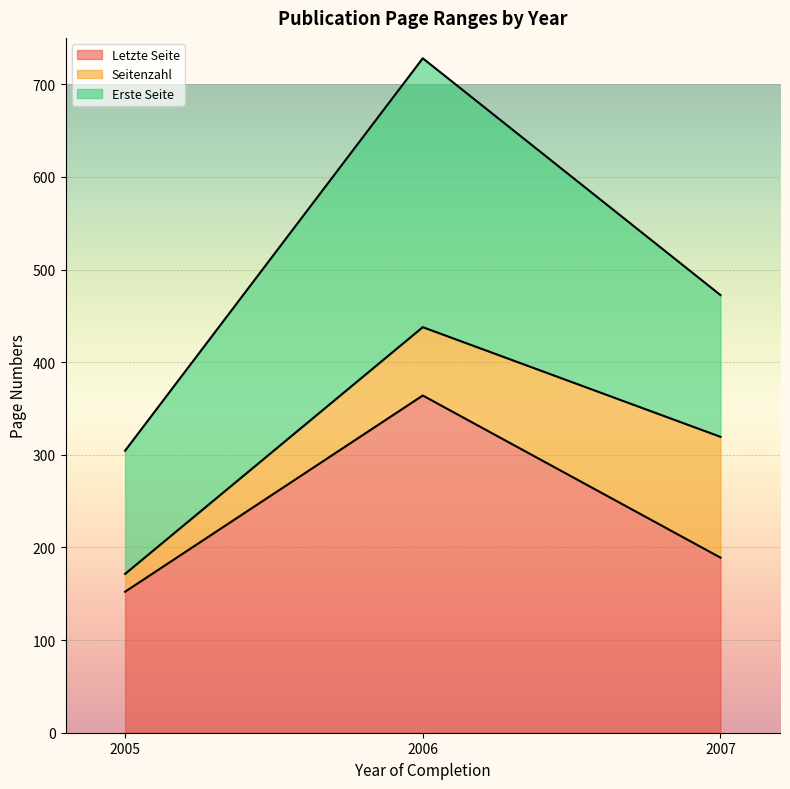

The Letzte Seite series shows 79.3 at 2007. True or false?

False